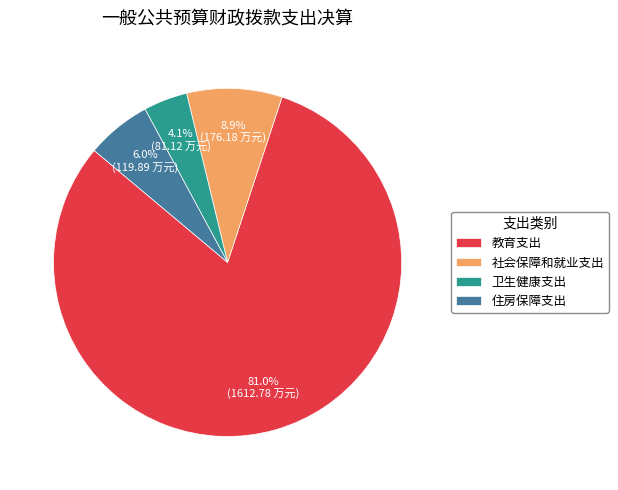

What is the ratio of the value at 住房保障支出 to the value at 教育支出?

0.1